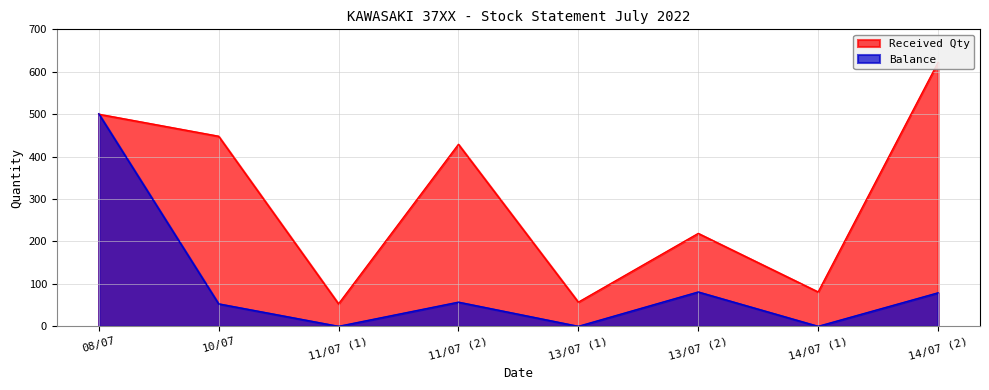

True or false: Received Qty and Balance intersect in this chart.

True